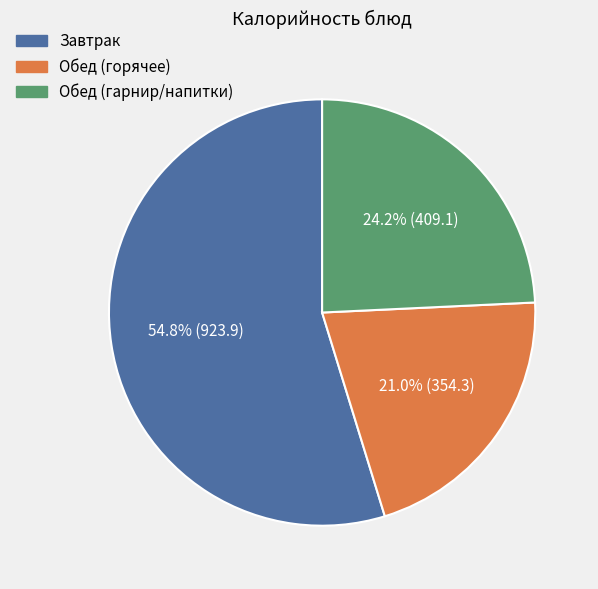

Does any single category account for the majority?

Yes